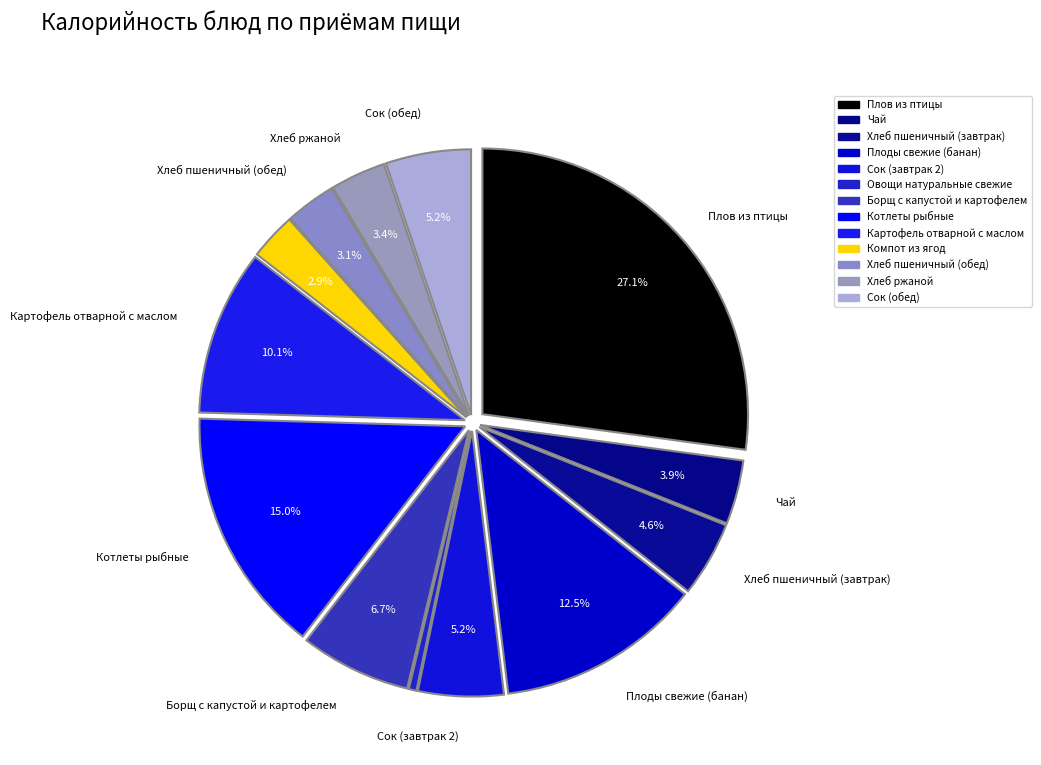

Which category has the biggest portion of the pie?

Плов из птицы